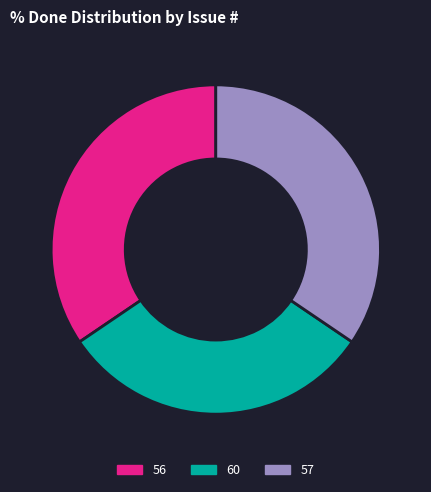

Which slice is the smallest?

60